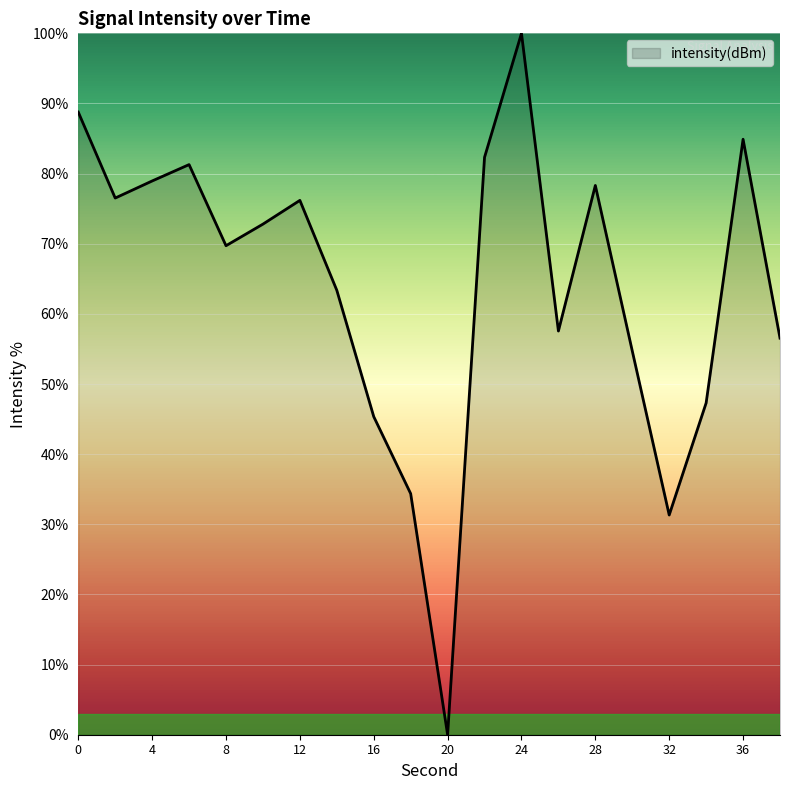

What is the maximum value shown in the chart?

100.0